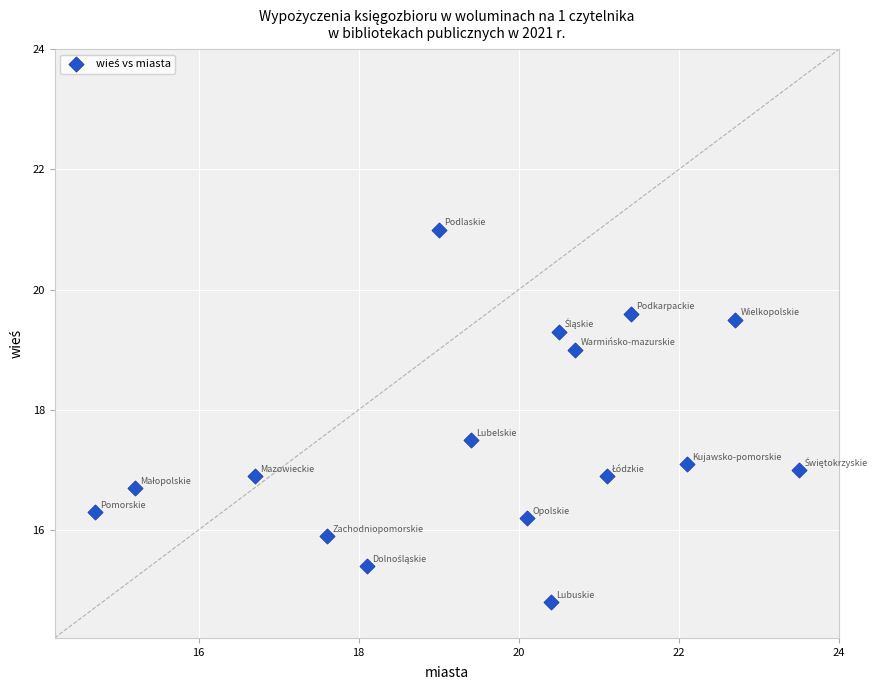

What is the range of Y values (max minus min)?

6.2